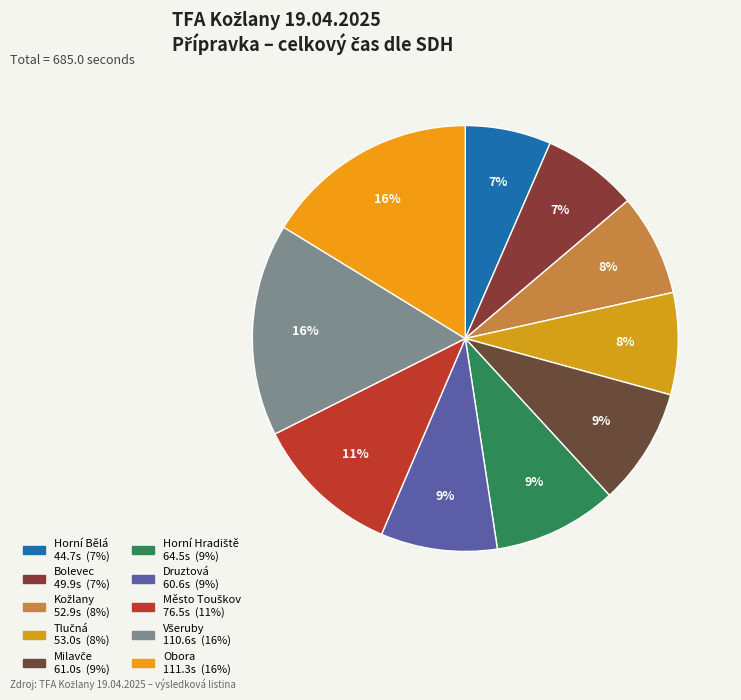

How many slices are in this pie chart?

10